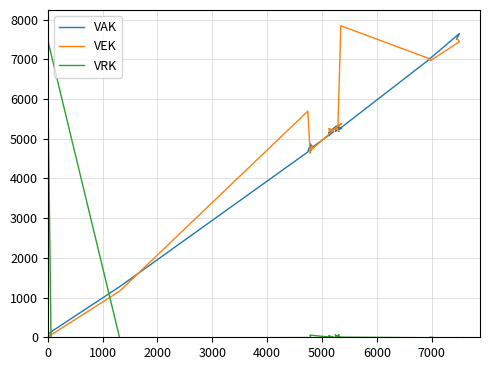

How many values in VEK are above zero?

23